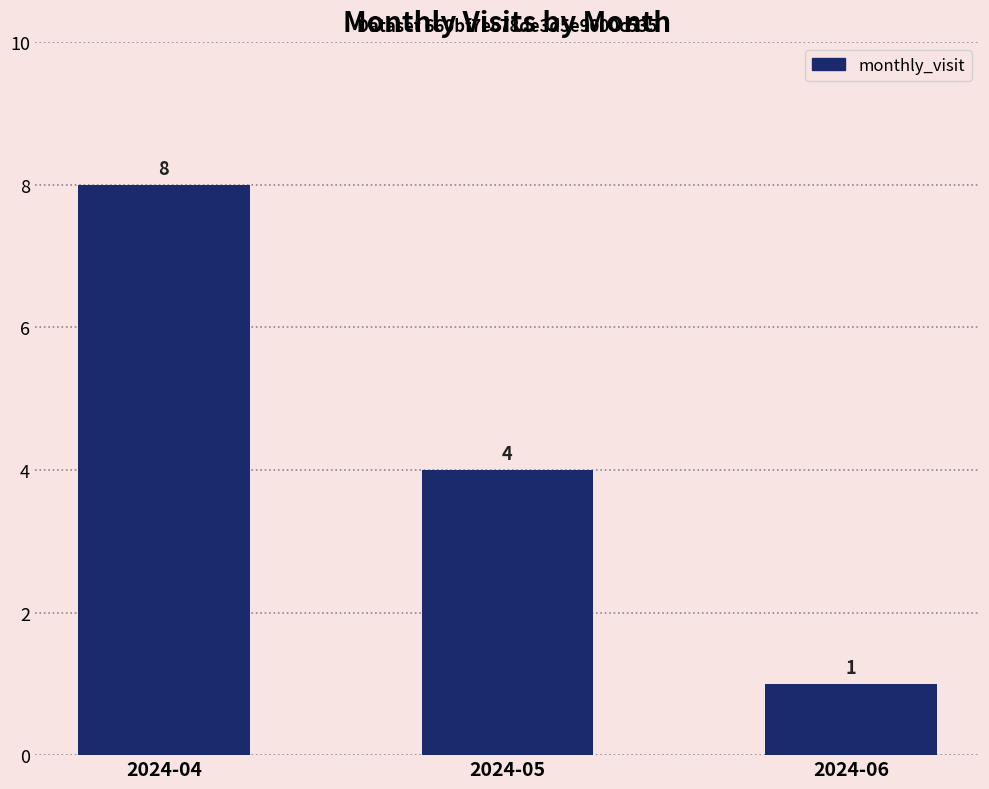

Reading left to right, transcribe all the data shown in this chart.

2024-04=8	2024-05=4	2024-06=1